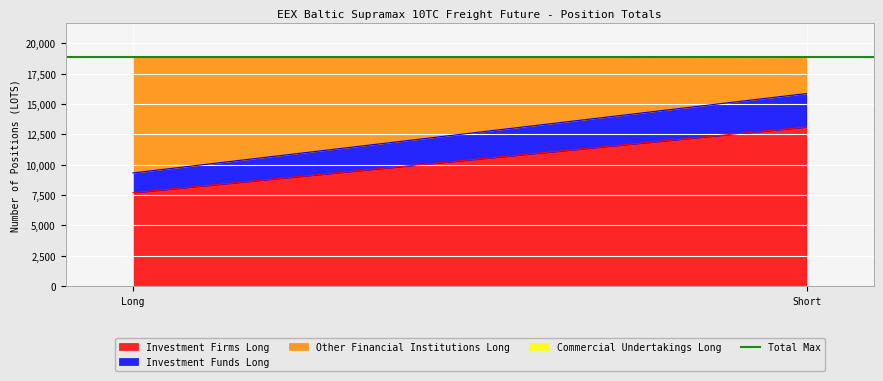

What is the highest value of the Investment Funds Long series?

2753.0